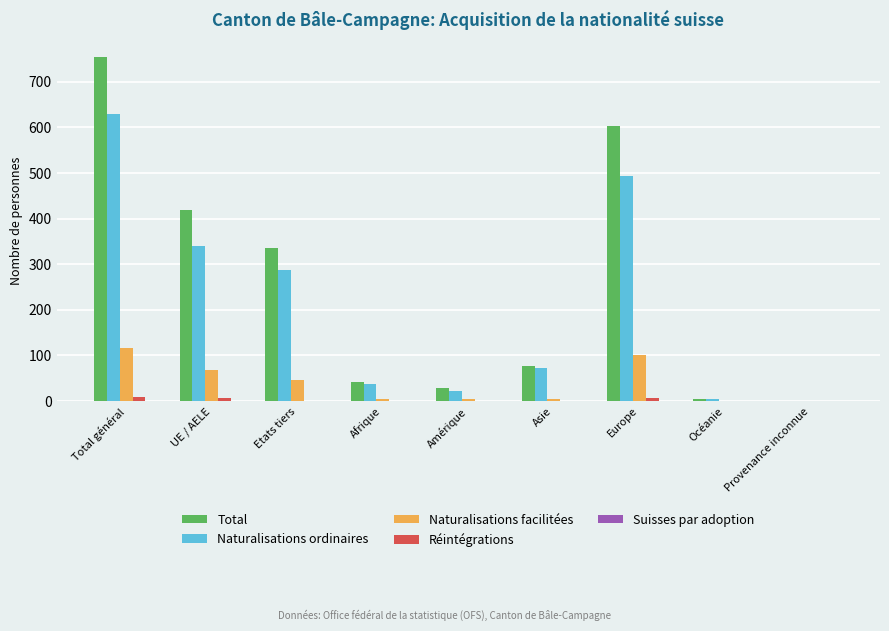

What is the total value across all series at Afrique?

82